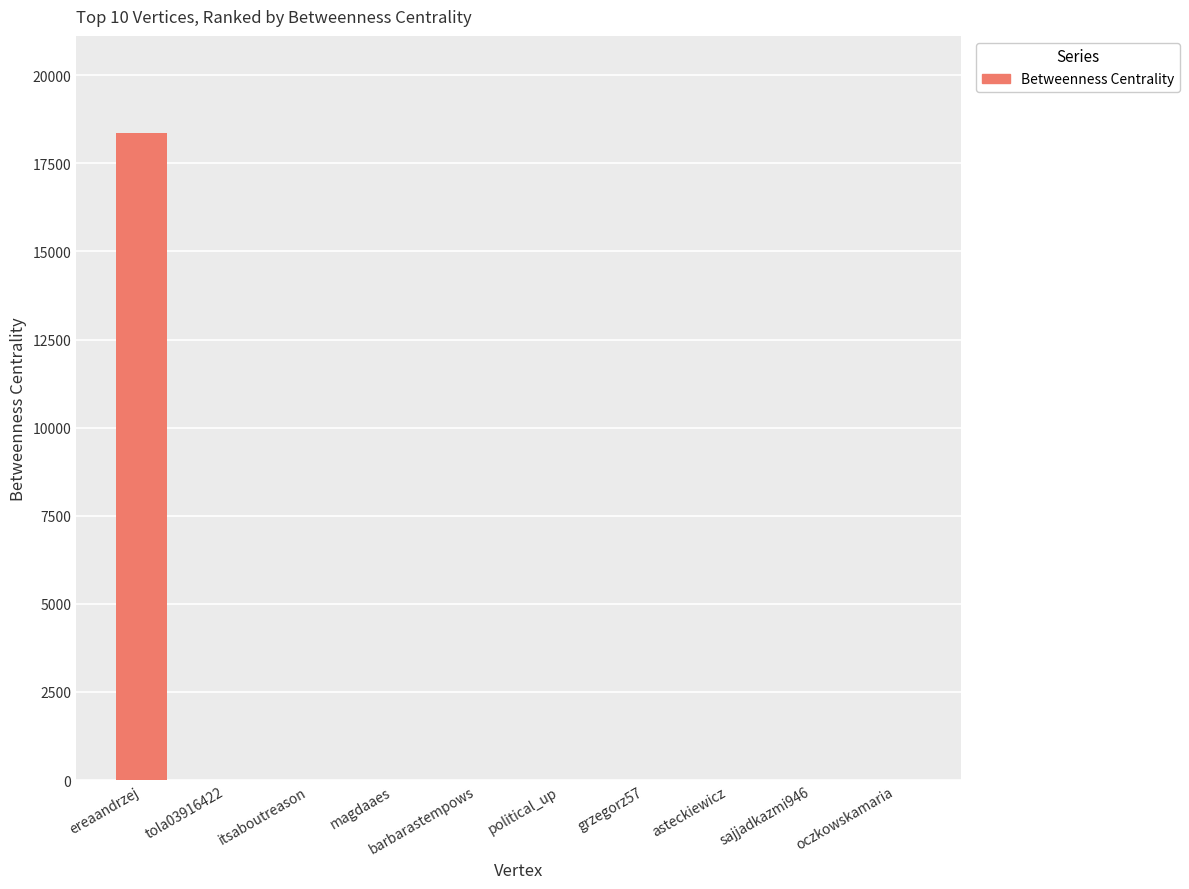

The value at tola03916422 is 0. True or false?

True